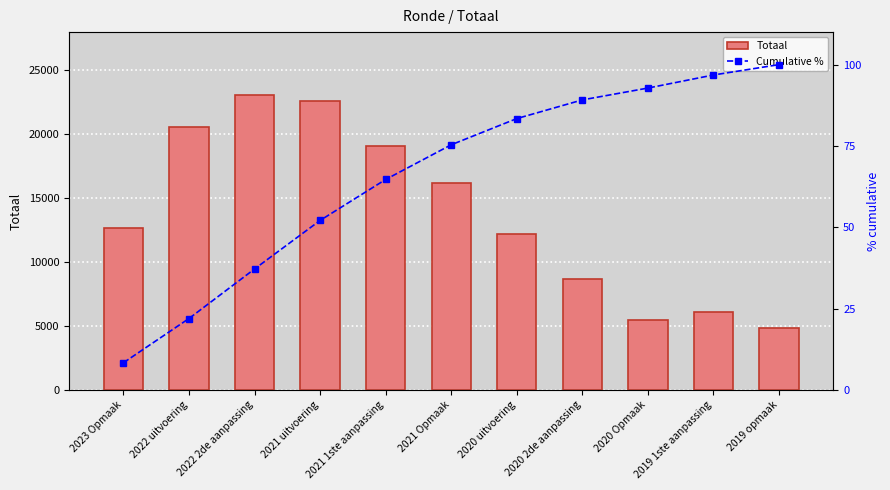

What is the total value across all series at 2019 opmaak?

4926.0